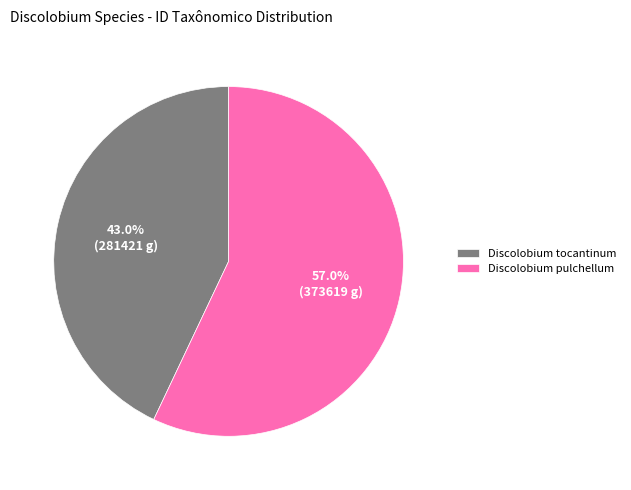

Which has a higher value, Discolobium pulchellum or Discolobium tocantinum?

Discolobium pulchellum